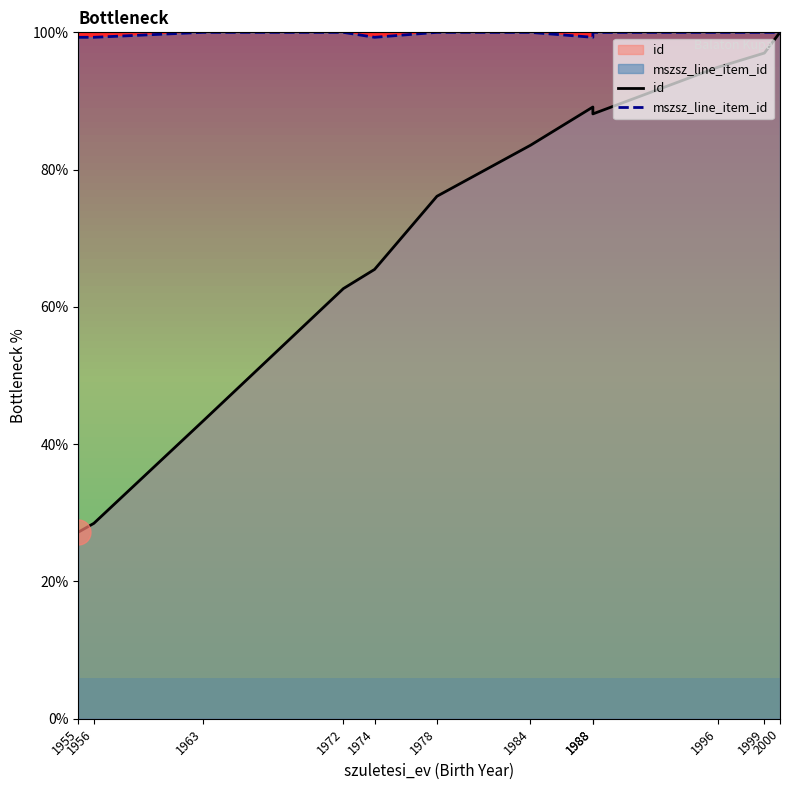

What is the value of the mszsz_line_item_id point at the 5th from the left?

99.3